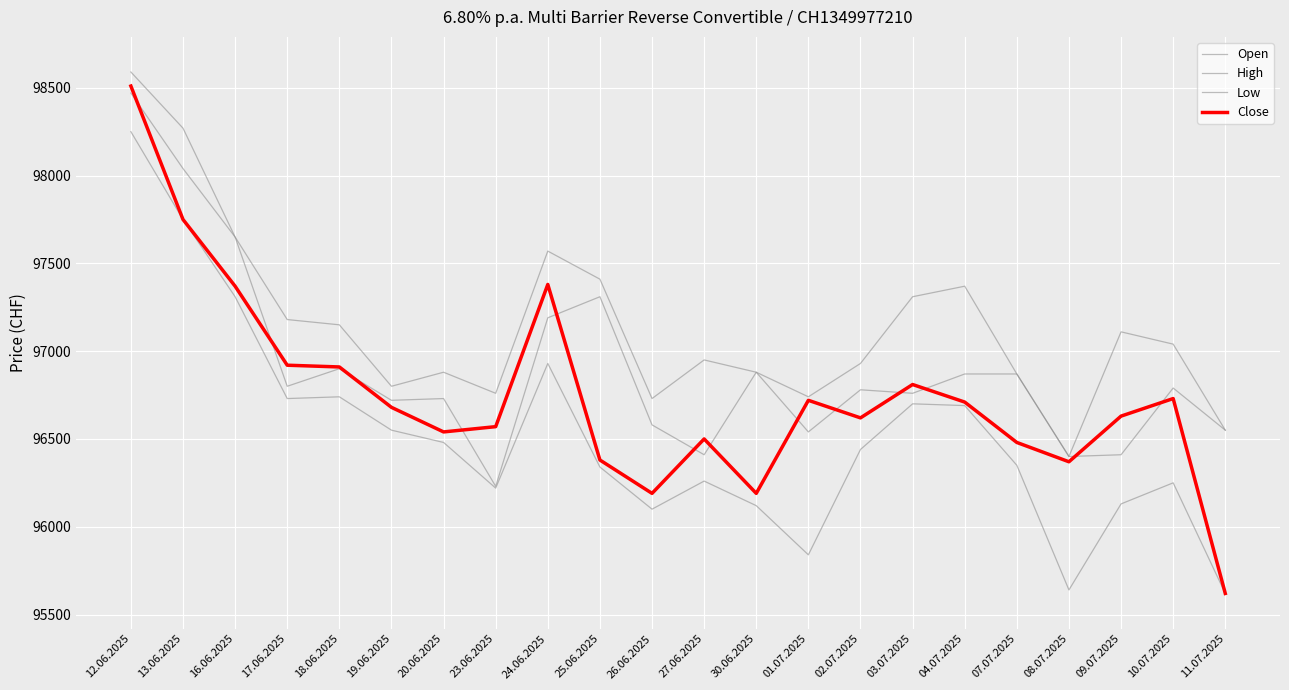

What is the difference between the maximum and minimum values in the Open series?

2240